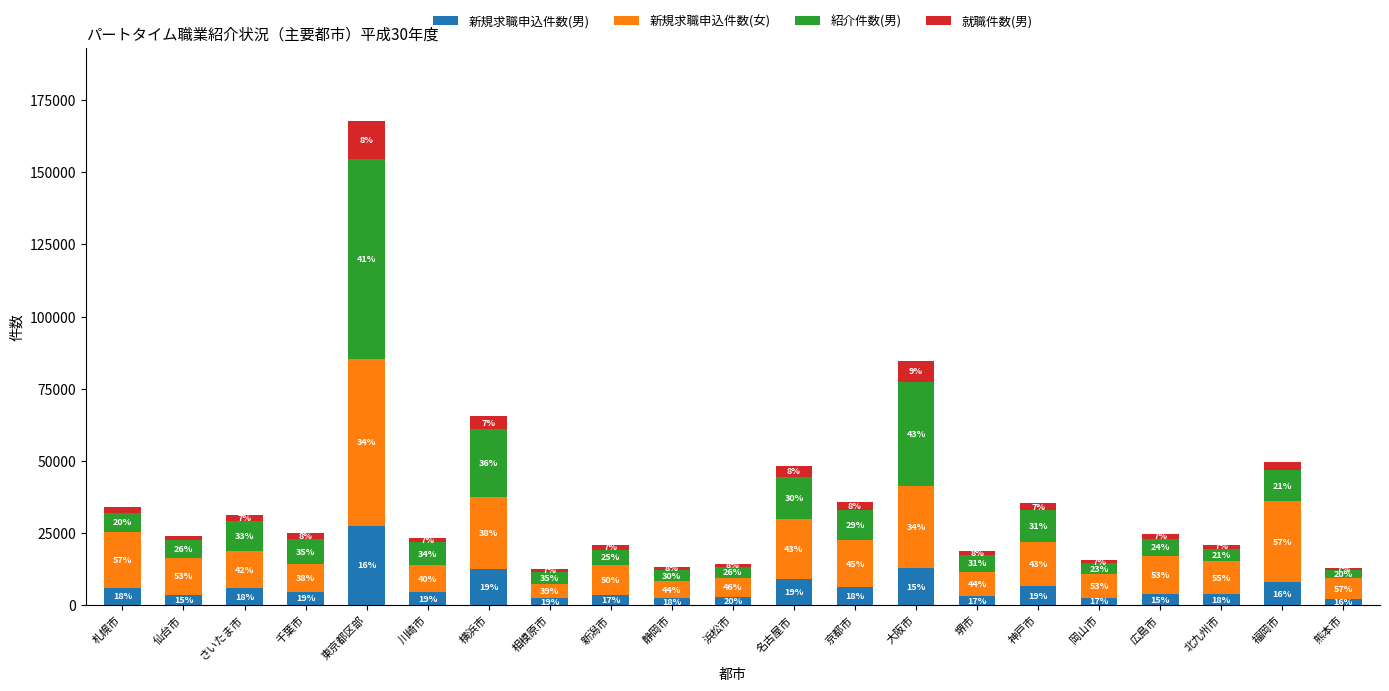

List the labels in order of 紹介件数(男) value, smallest first.

熊本市, 岡山市, 浜松市, 静岡市, 北九州市, 相模原市, 新潟市, 堺市, 広島市, 仙台市, 札幌市, 川崎市, 千葉市, さいたま市, 京都市, 福岡市, 神戸市, 名古屋市, 横浜市, 大阪市, 東京都区部